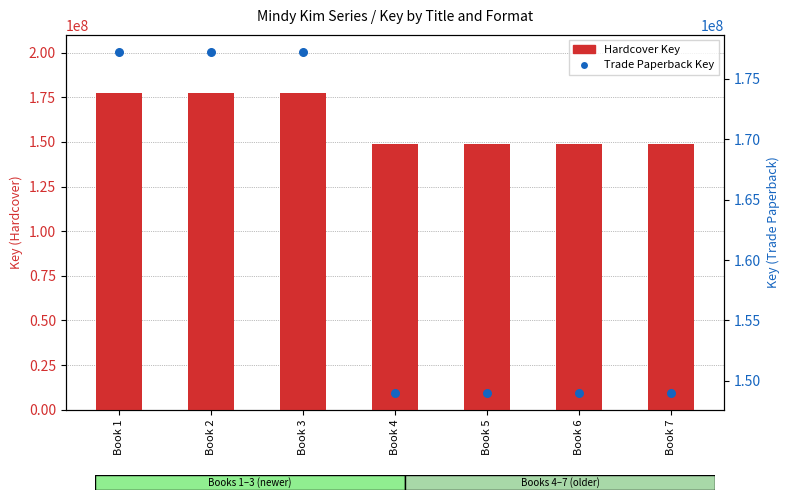

Is the value of Trade Paperback Key at Book 6 greater than the value of Hardcover Key at Book 6?

No